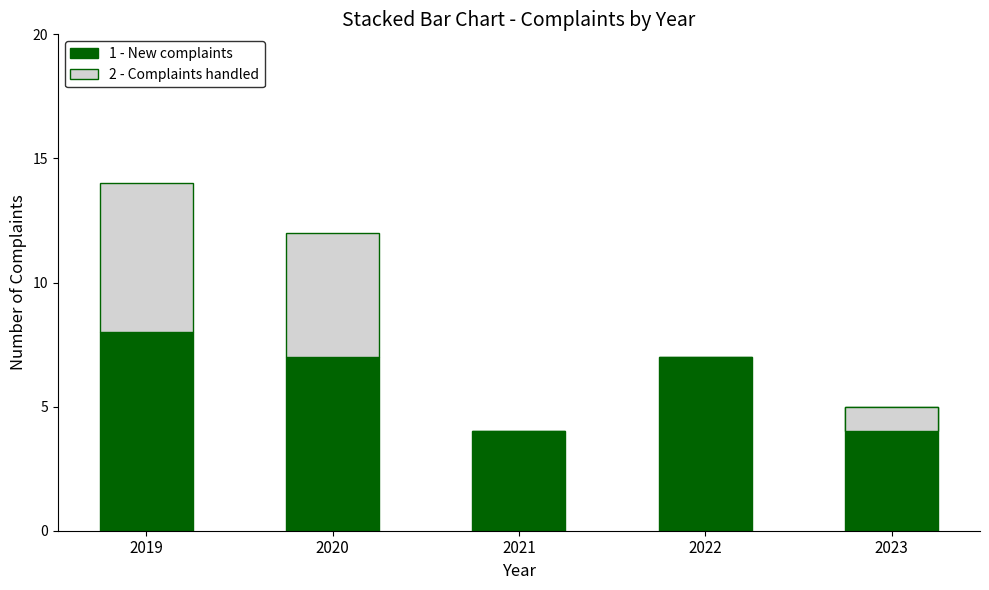

Which has a higher value, 2020 or 2022?

2020